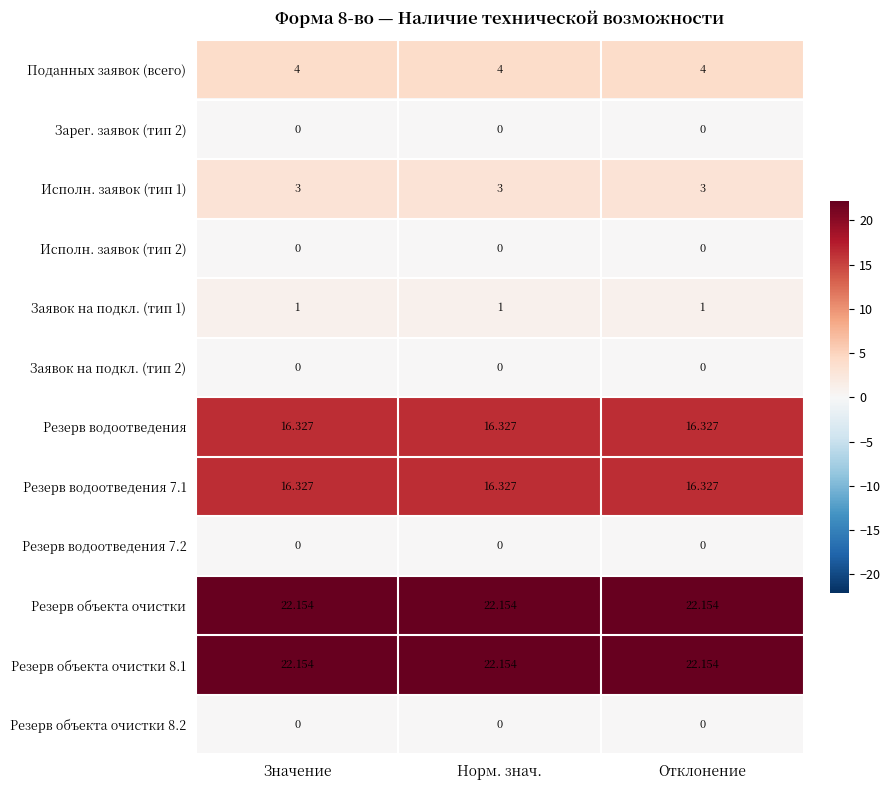

Reading right to left, transcribe all the data shown in this chart.

Поданных заявок (всего): Отклонение=4.0	Норм. знач.=4.0	Значение=4.0
Зарег. заявок (тип 2): Отклонение=0.0	Норм. знач.=0.0	Значение=0.0
Исполн. заявок (тип 1): Отклонение=3.0	Норм. знач.=3.0	Значение=3.0
Исполн. заявок (тип 2): Отклонение=0.0	Норм. знач.=0.0	Значение=0.0
Заявок на подкл. (тип 1): Отклонение=1.0	Норм. знач.=1.0	Значение=1.0
Заявок на подкл. (тип 2): Отклонение=0.0	Норм. знач.=0.0	Значение=0.0
Резерв водоотведения: Отклонение=16.3	Норм. знач.=16.3	Значение=16.3
Резерв водоотведения 7.1: Отклонение=16.3	Норм. знач.=16.3	Значение=16.3
Резерв водоотведения 7.2: Отклонение=0.0	Норм. знач.=0.0	Значение=0.0
Резерв объекта очистки: Отклонение=22.2	Норм. знач.=22.2	Значение=22.2
Резерв объекта очистки 8.1: Отклонение=22.2	Норм. знач.=22.2	Значение=22.2
Резерв объекта очистки 8.2: Отклонение=0.0	Норм. знач.=0.0	Значение=0.0